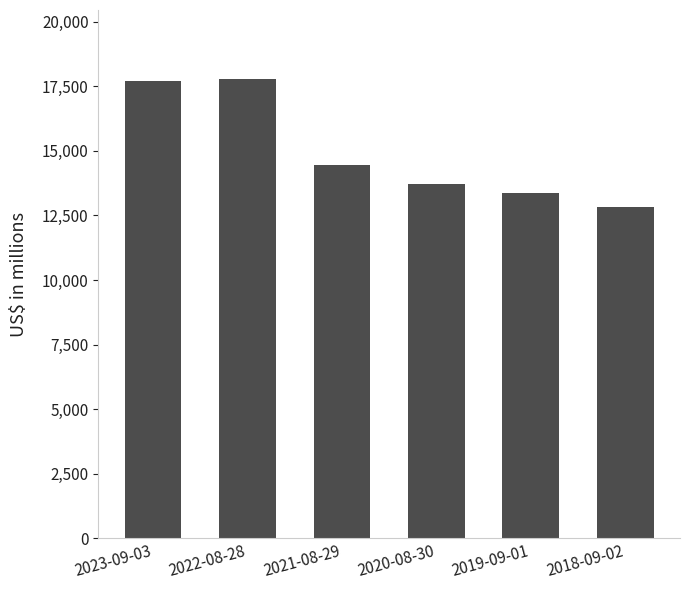

What is the difference between the maximum and minimum values?

4965